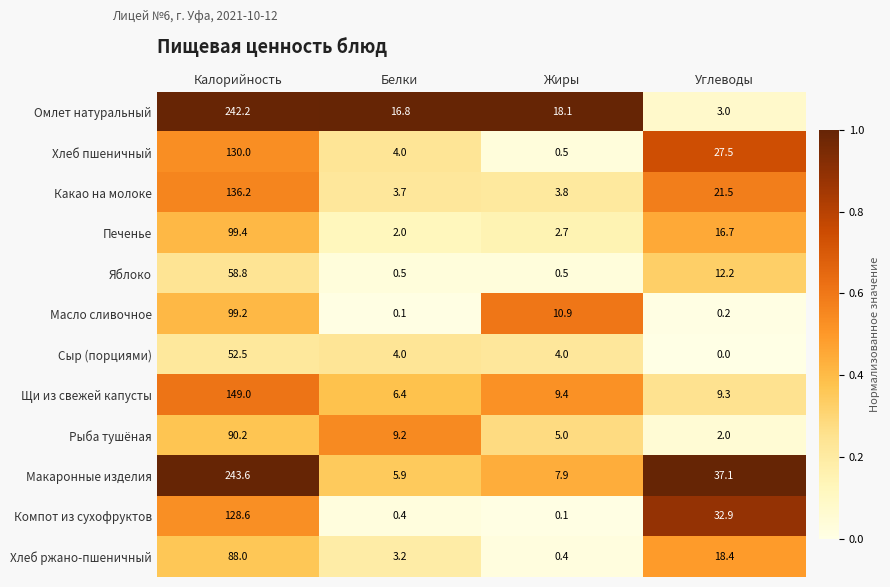

Is it true that Щи из свежей капусты equals 9.4 at Жиры?

True